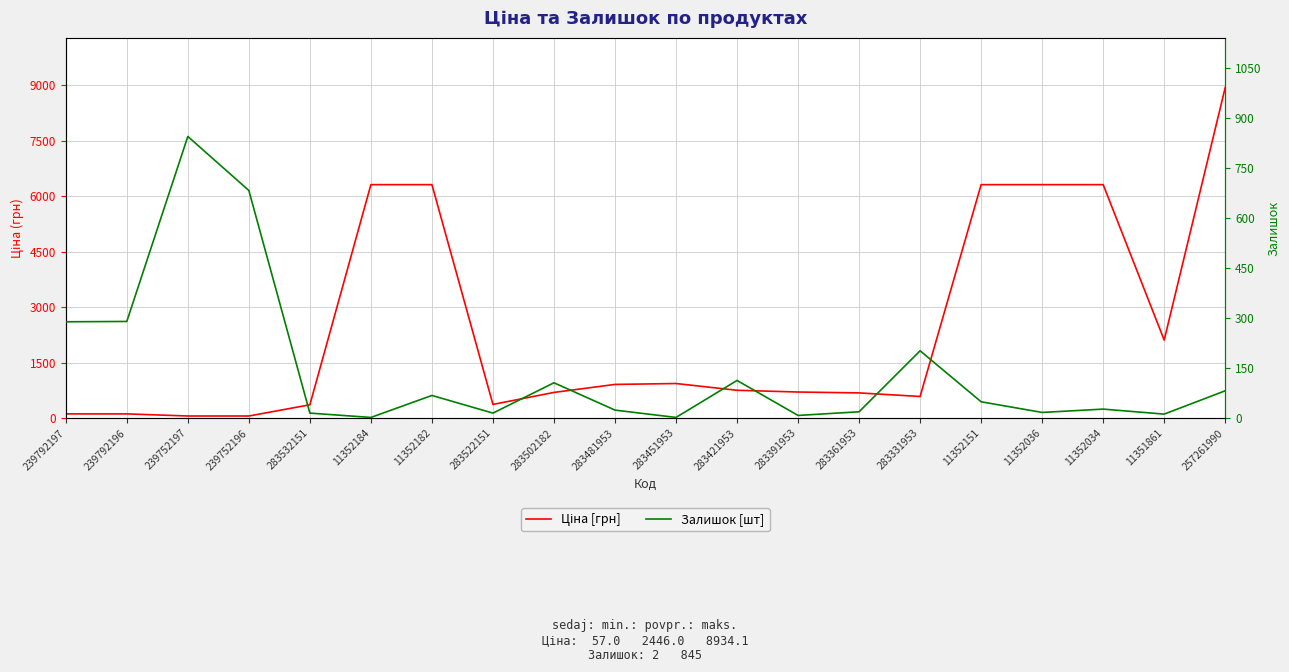

What is the total value across all series at 283331953?

786.4